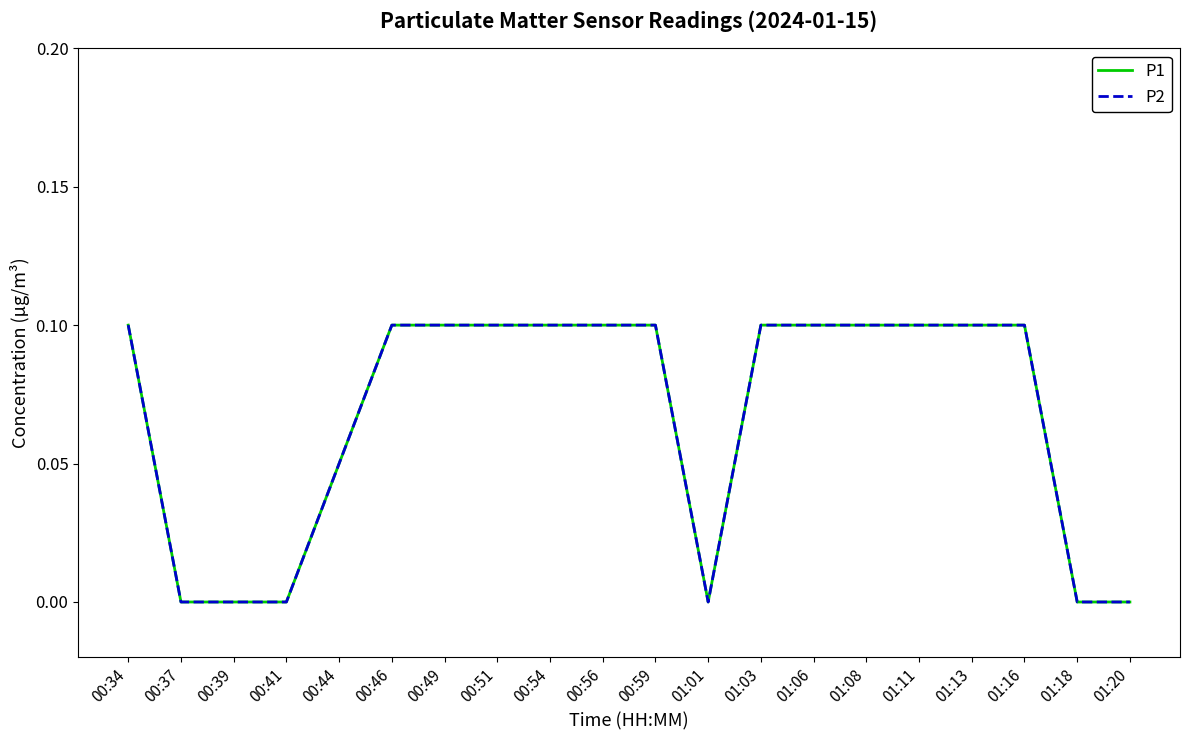

At how many categories does at least one series exceed 0?

14